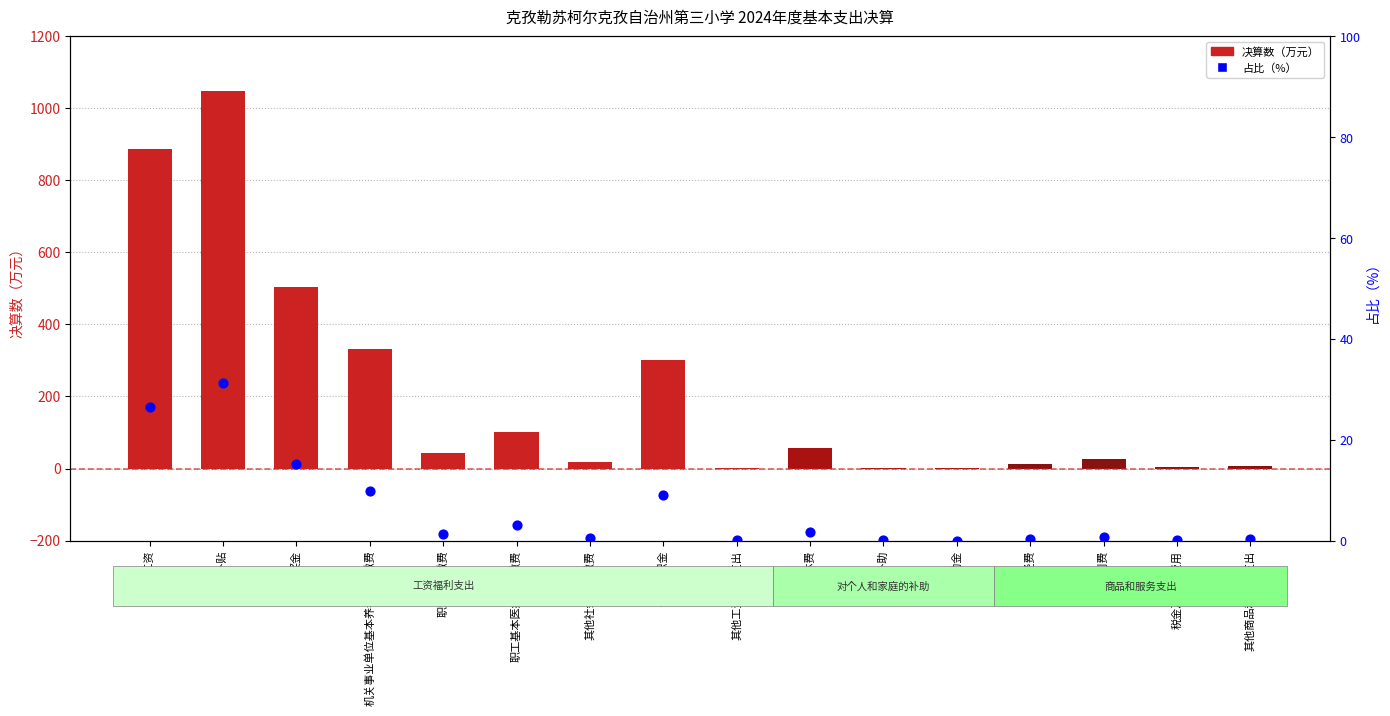

Is the value of 占比（%） at 职工基本医疗保险缴费 greater than the value of 决算数（万元） at 其他工资福利支出?

Yes